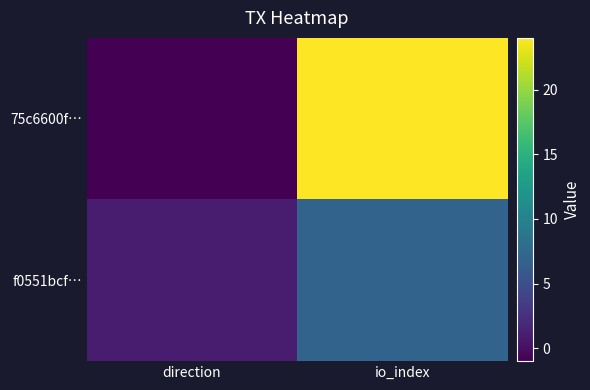

Rank the series by their average value, from highest to lowest.

75c6600f…, f0551bcf…